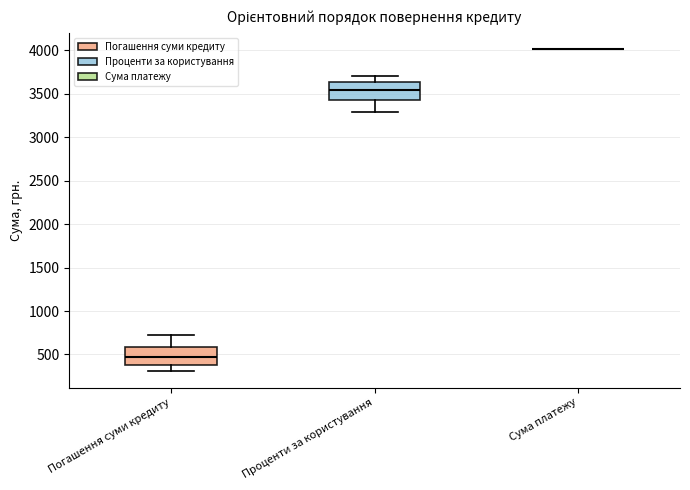

Where is the upper edge of the box for Проценти за користування on the y-axis? The values are not printed on the chart, so give them approximately, as read against the axis.

3650